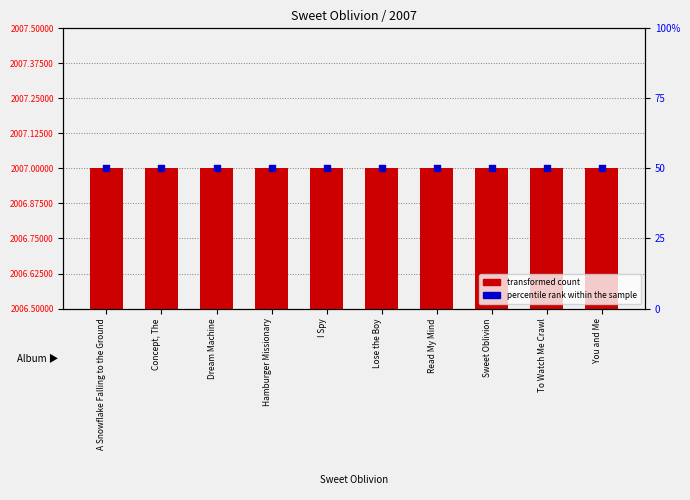

At which category is the sum across all series the highest?

A Snowflake Falling to the Ground